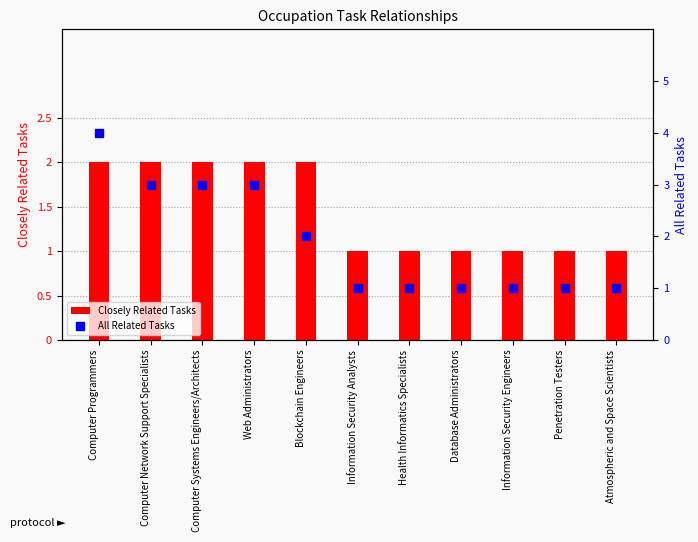

What is the difference between the maximum and second lowest values in the Closely Related Tasks series?

1